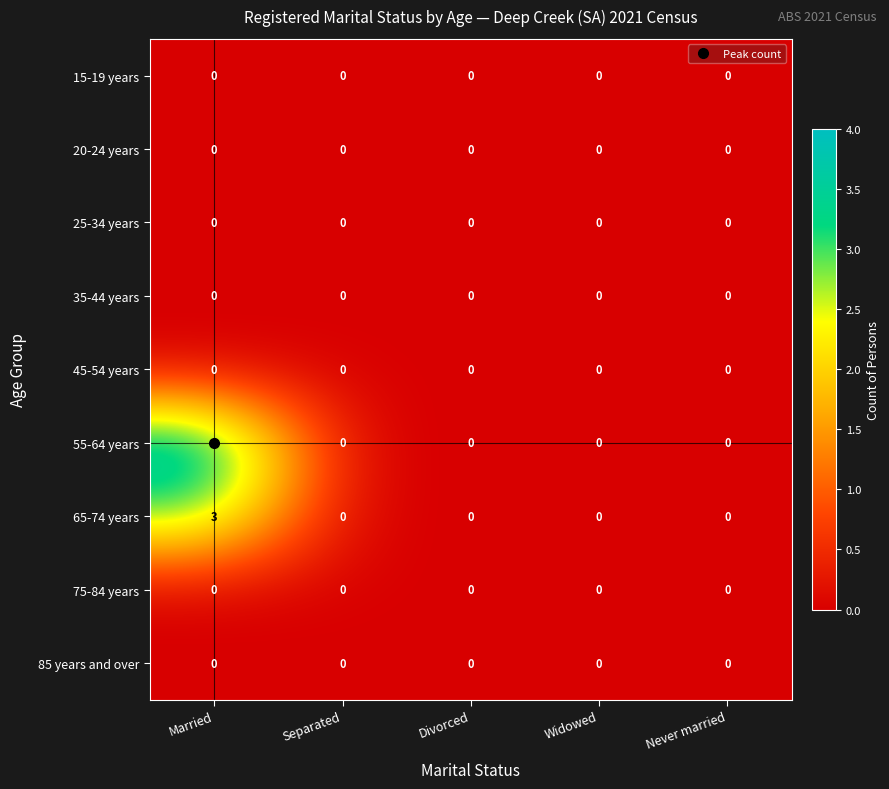

Which series has the widest spread of values?

55-64 years